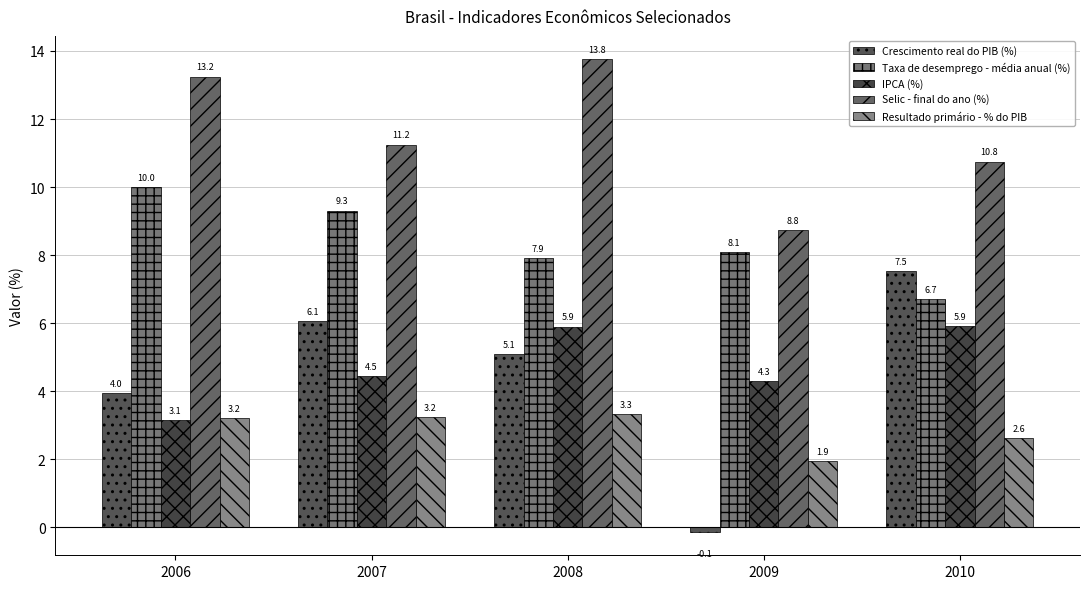

What is the lowest value of the Crescimento real do PIB (%) series?

-0.1